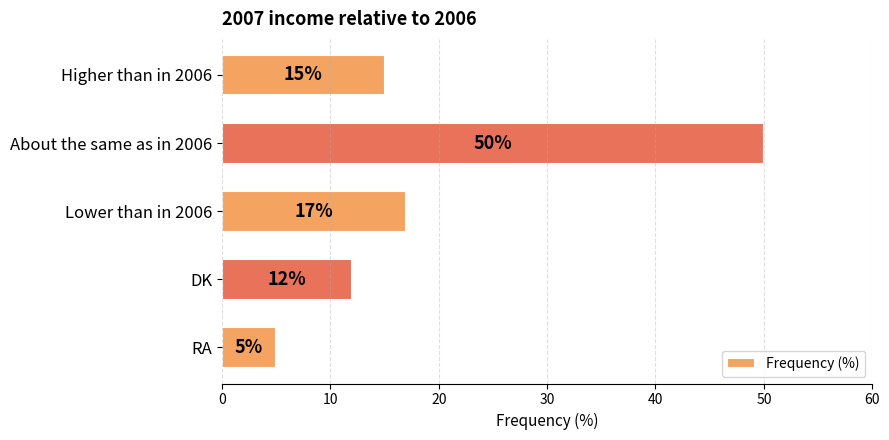

What is the greatest value displayed?

50